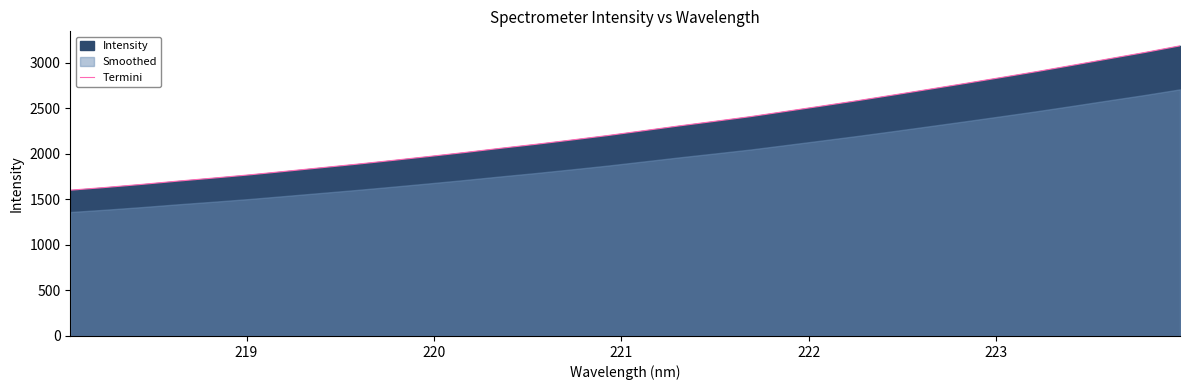

What is the highest value of the Termini series?

3186.7